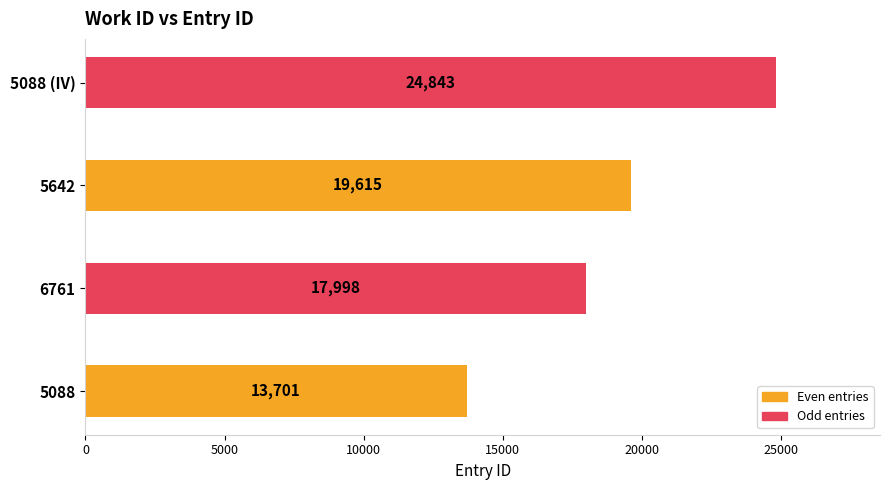

Rank the categories by value from lowest to highest.

5088, 6761, 5642, 5088 (IV)